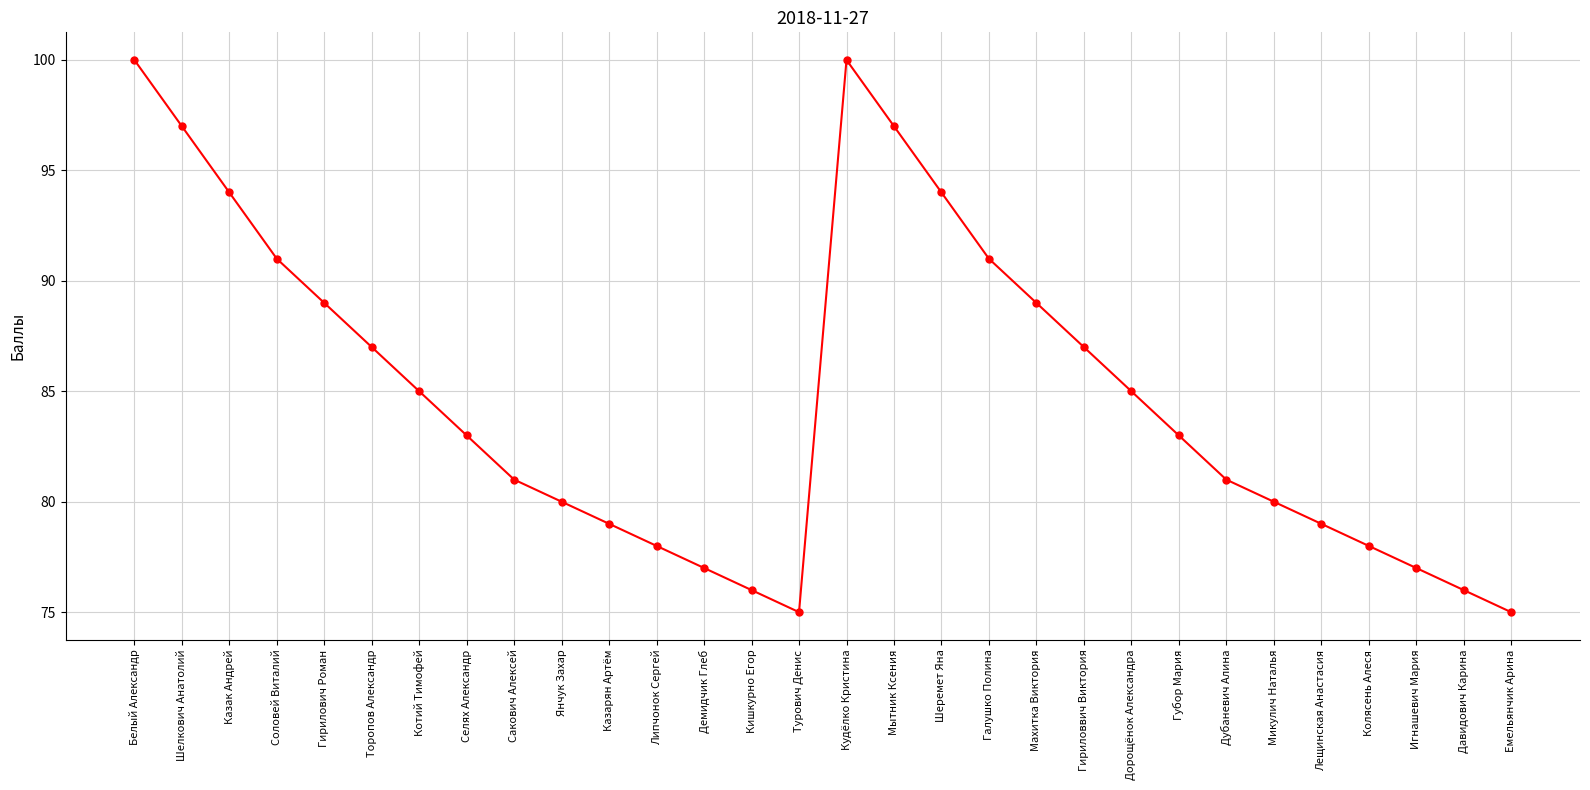

True or false: the data shows 100 at Белый Александр.

True